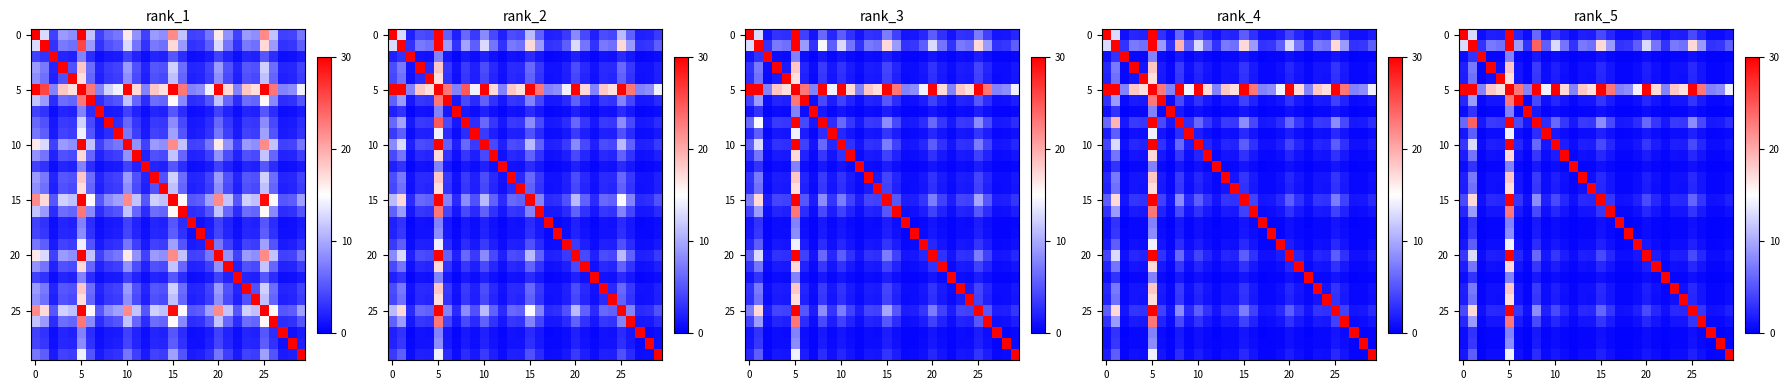

Count the number of categories in the chart.

30